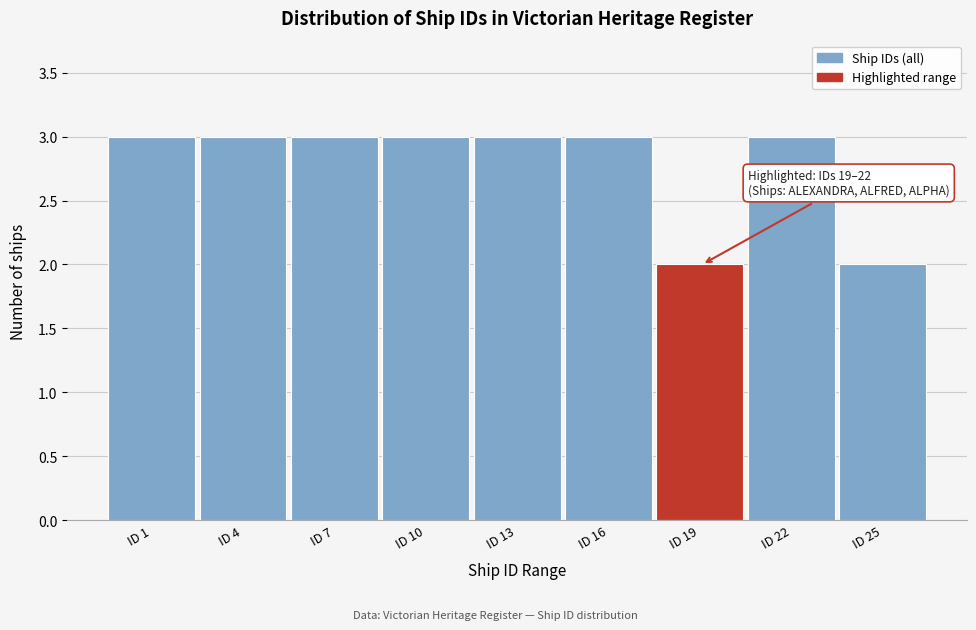

Reading left to right, list all the values displayed in this chart.

3	3	3	3	3	3	2	3	2